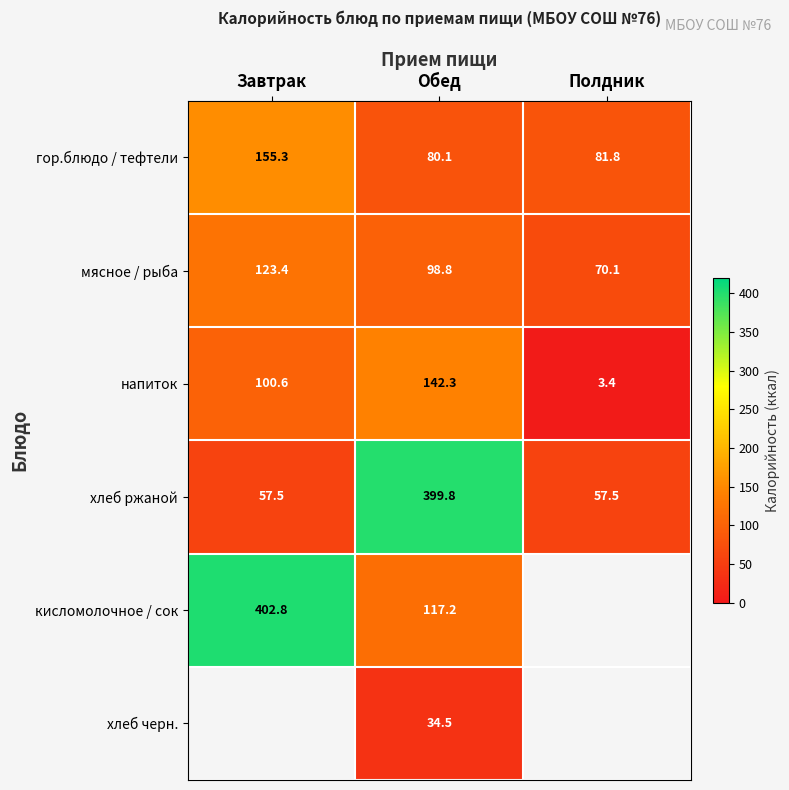

What is the sum of all хлеб ржаной values?

514.8